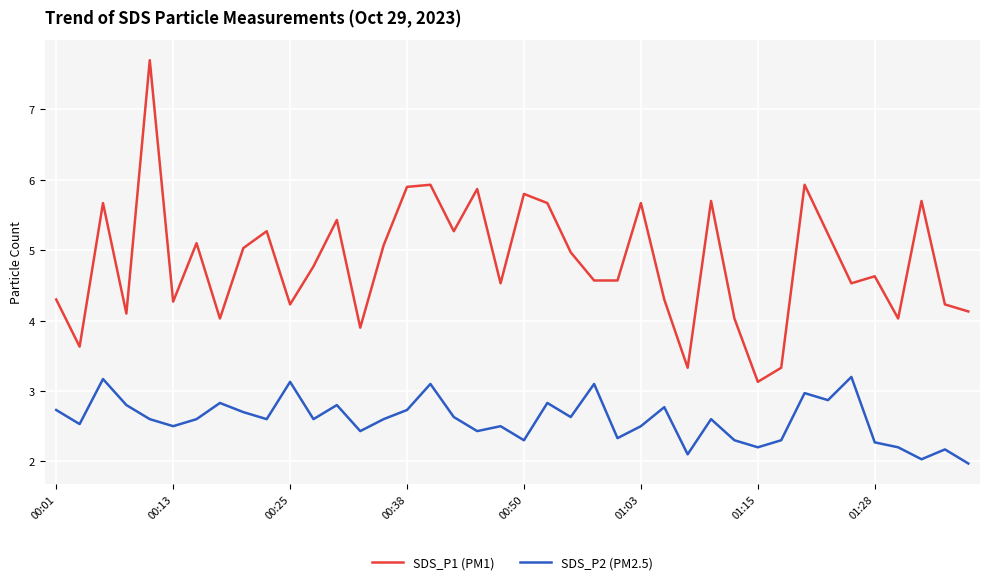

How many lines are shown in the chart?

2